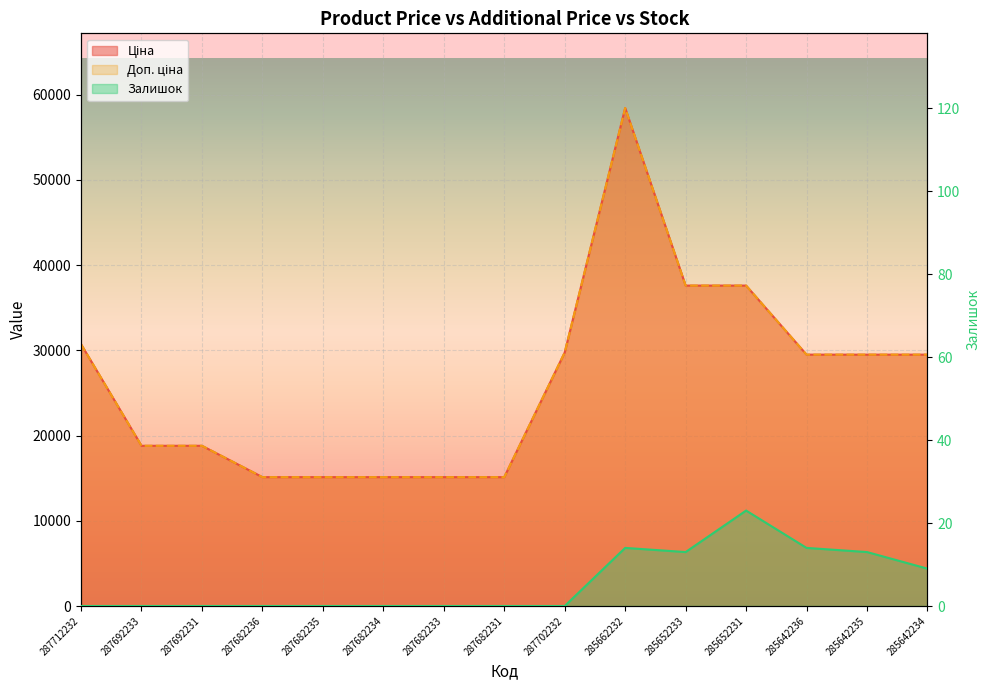

True or false: Ціна and Залишок cross at least once.

False